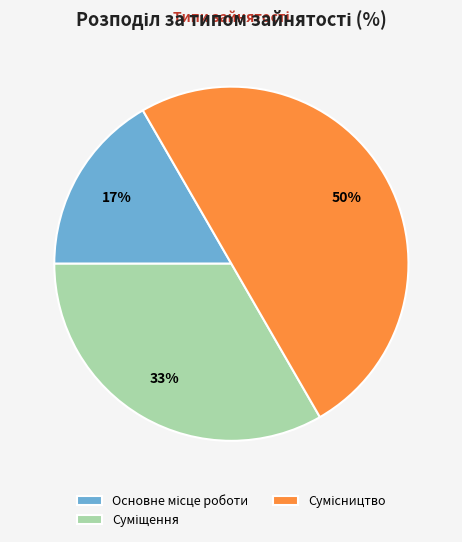

To the nearest percent, what is the average slice percentage?

33%